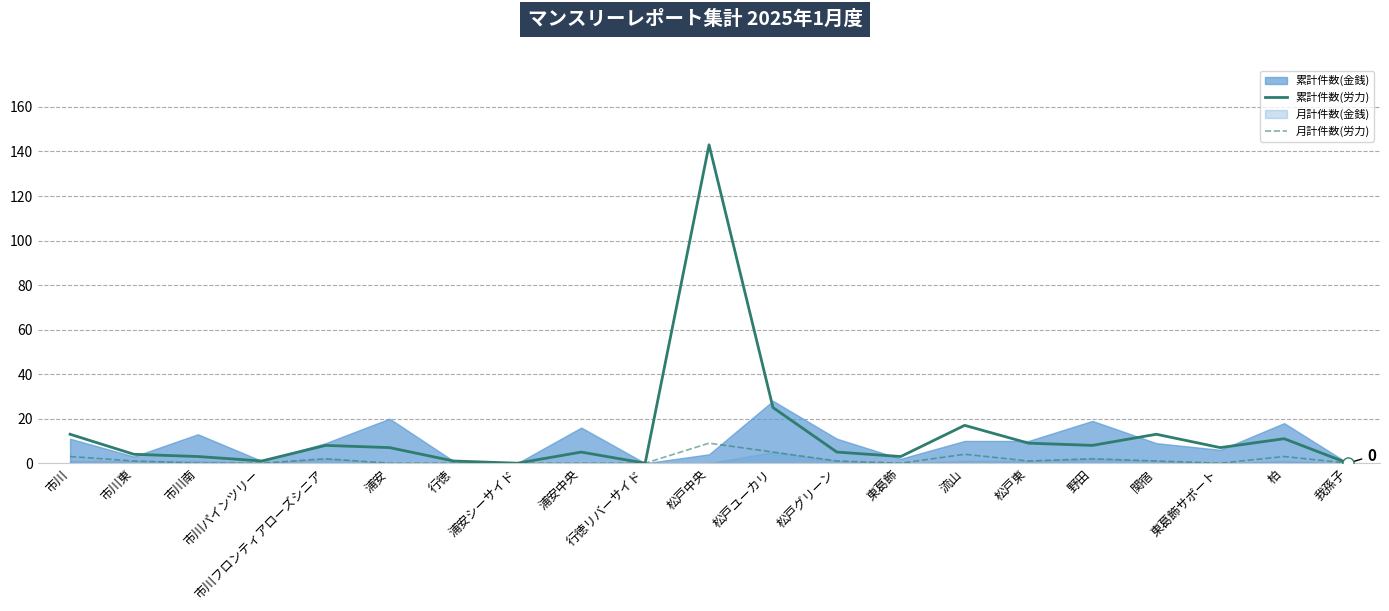

At which label does 月計件数(労力) reach its peak?

松戸中央